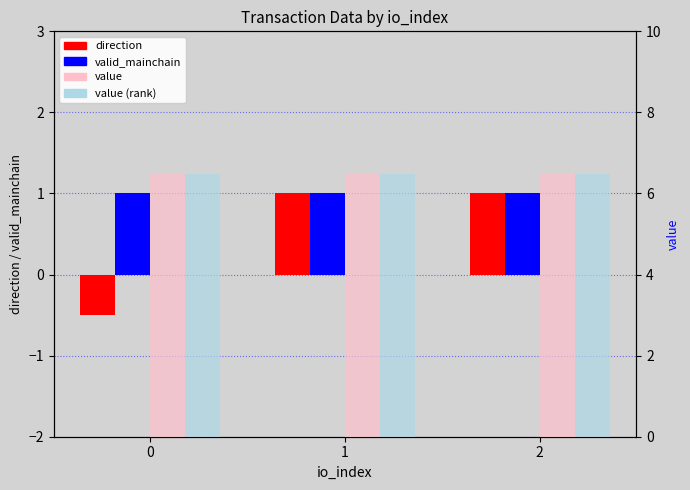

Which series has the widest spread of values?

direction